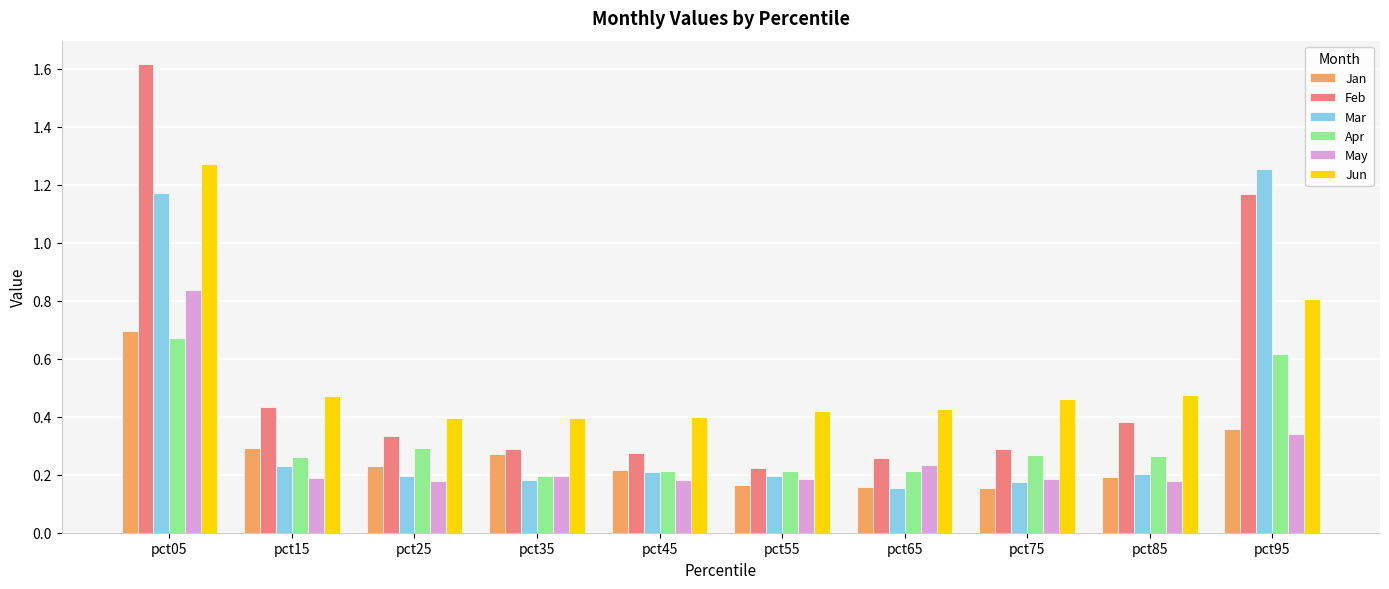

What is the total value across all series at pct55?

1.4